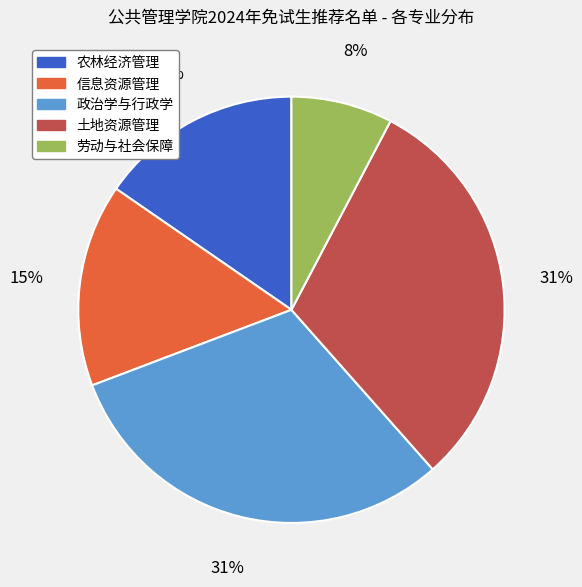

To the nearest percent, what is the combined percentage of 农林经济管理 and 劳动与社会保障?

23%